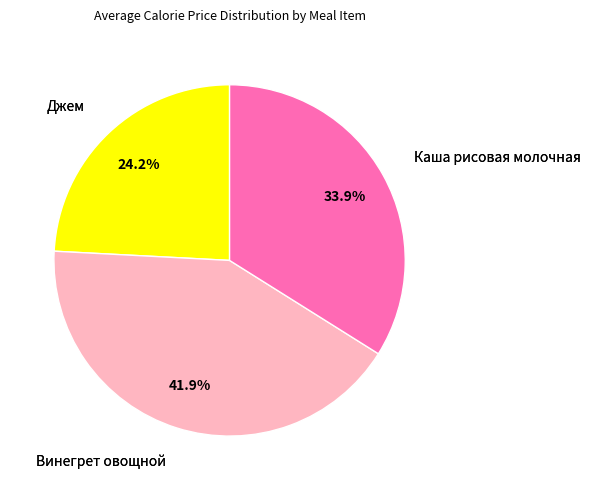

Is there any slice that represents more than half of the pie?

No